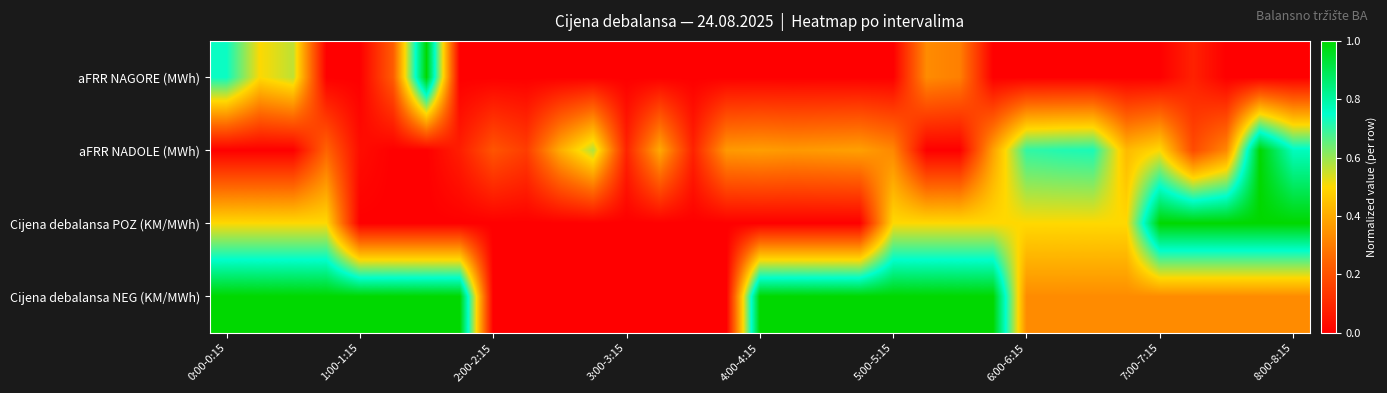

How many categories are shown in the chart?

33